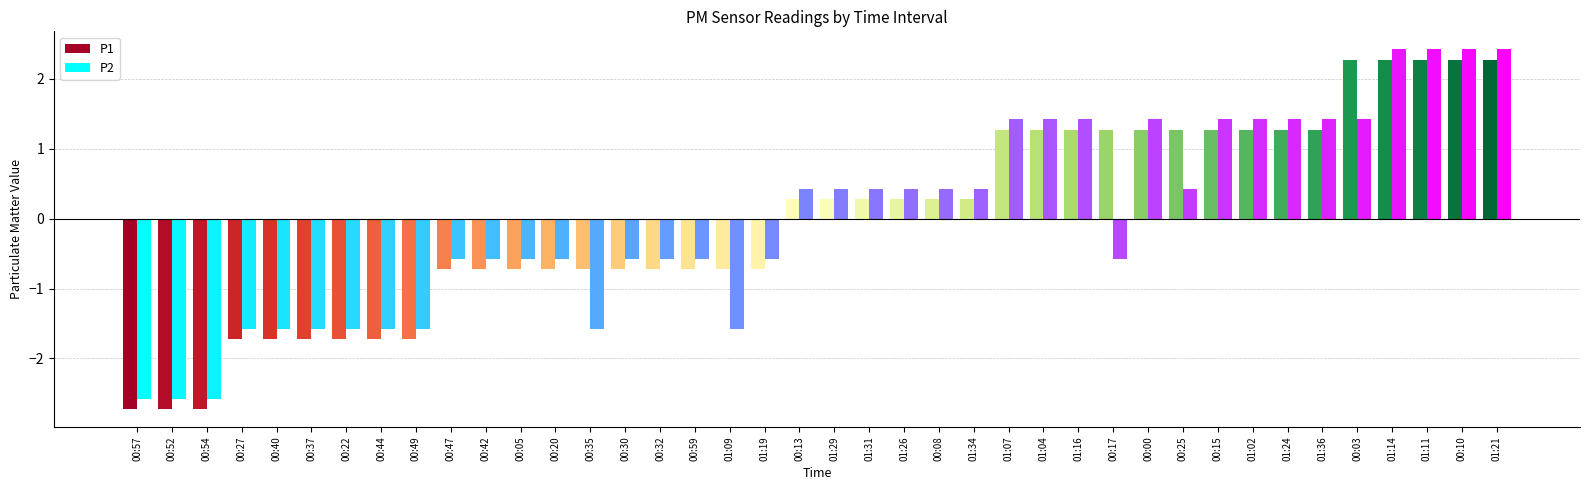

What is the label of the 6th bar from the left?

00:37